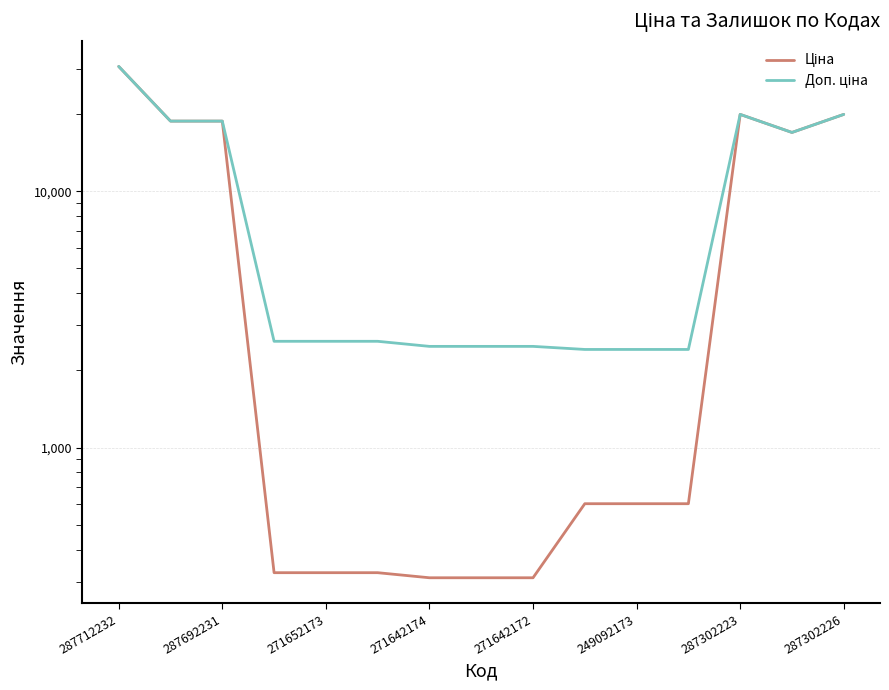

The Доп. ціна series shows 4242.0 at 287692231. True or false?

False